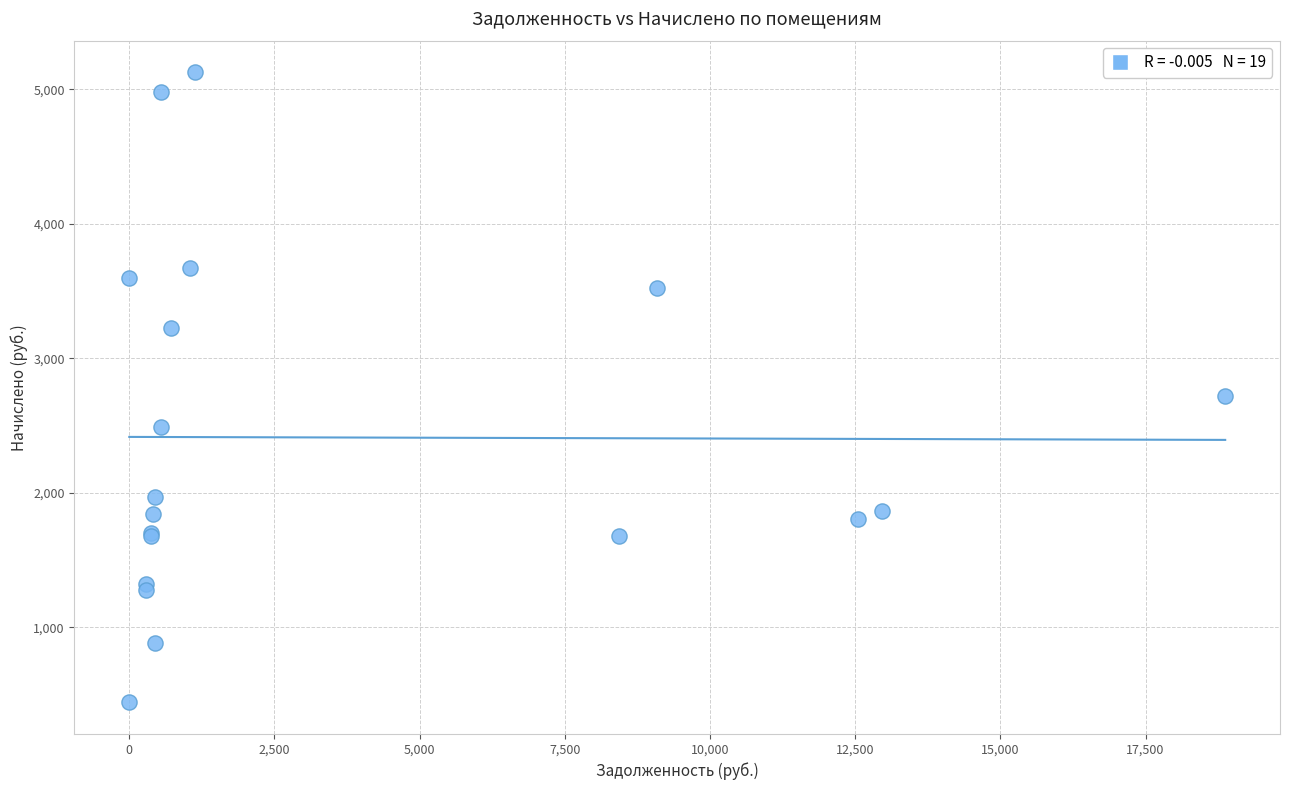

What Y value in the scatter plot is closest to 2784?

2718.7